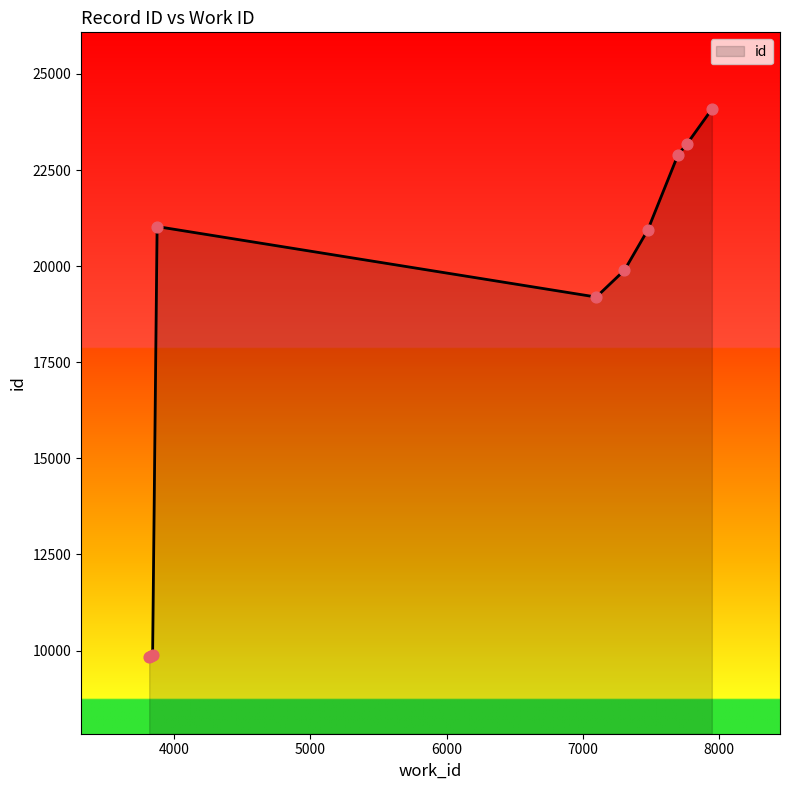

What is the difference between the maximum and minimum values?

14248